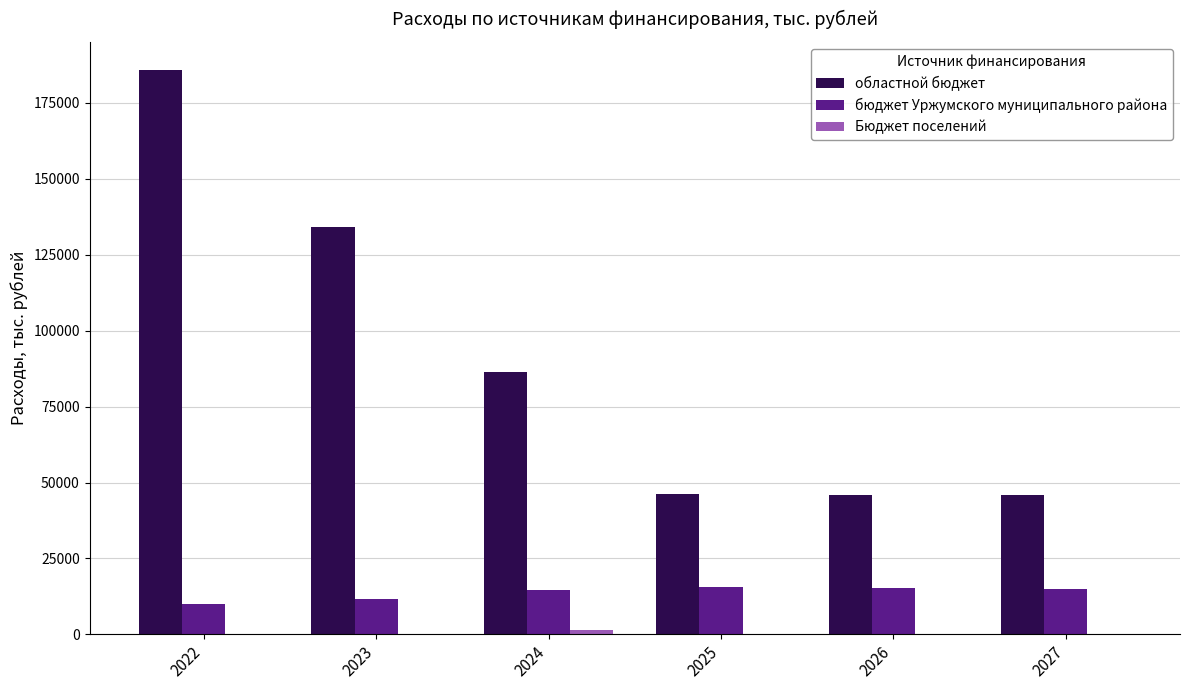

The value of областной бюджет at 2022 is 281653.8. True or false?

False